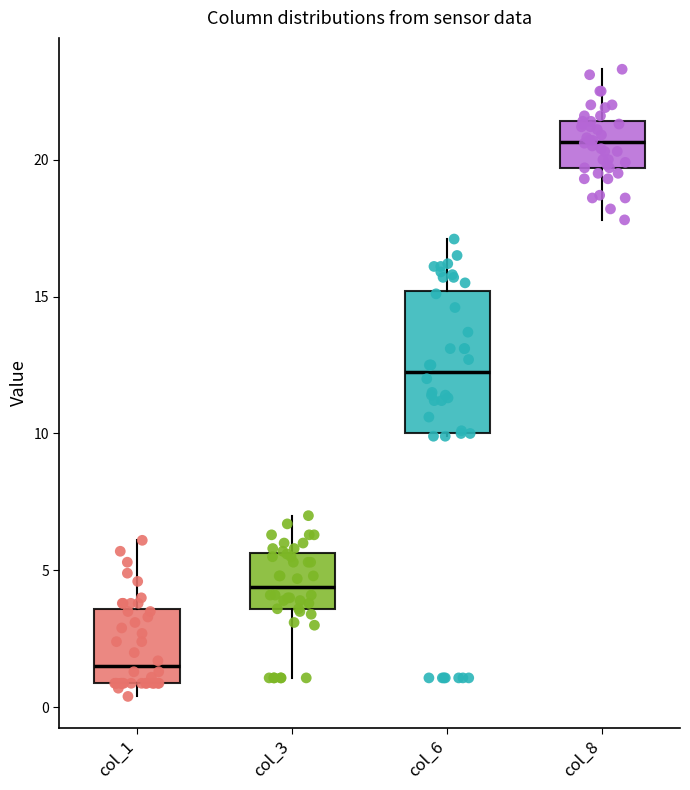

Where is the upper edge of the box for col_1 on the y-axis? The values are not printed on the chart, so give them approximately, as read against the axis.

3.5